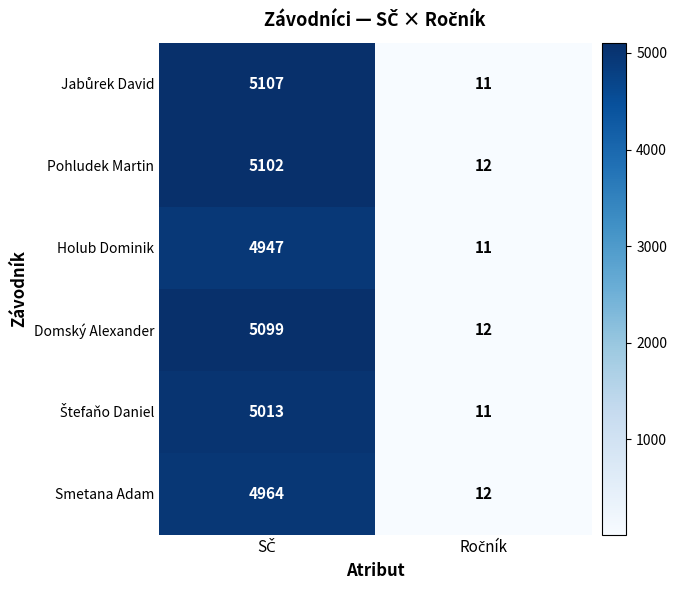

What is the smallest value displayed?

11